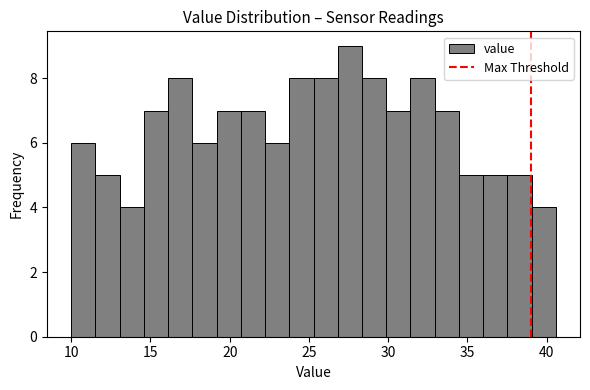

Around what value on the x-axis is the tallest bar? Give the approximate position of its centre, as read against the axis.

27.5